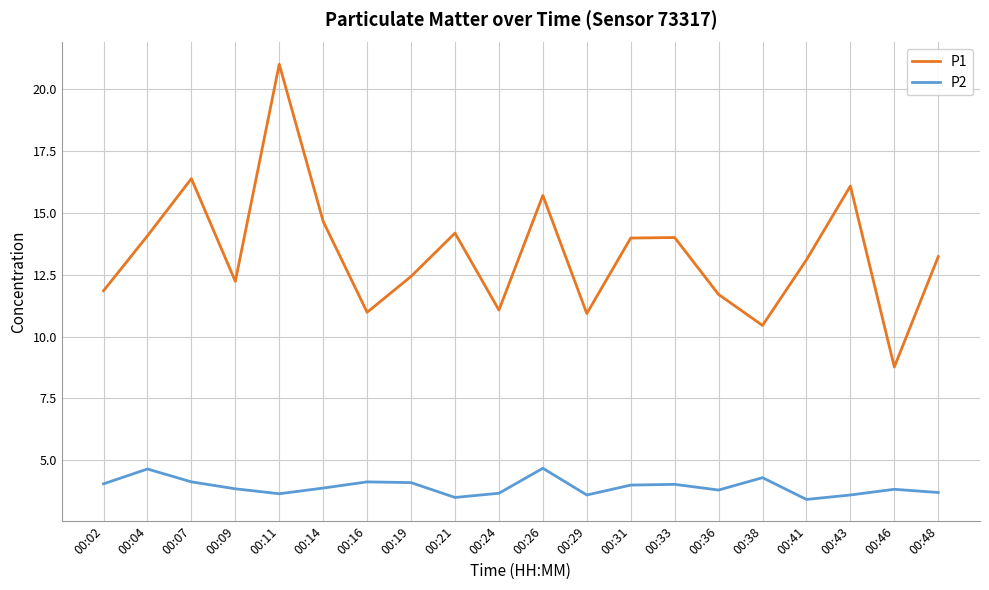

Is it true that P1 equals 13.1 at 00:41?

True